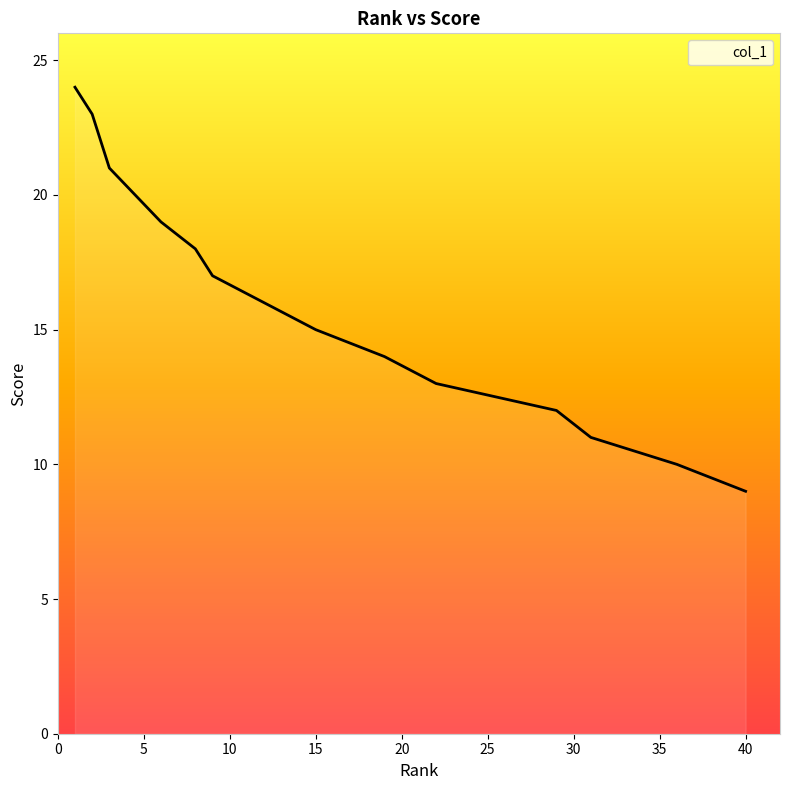

What is the minimum value shown in the chart?

9